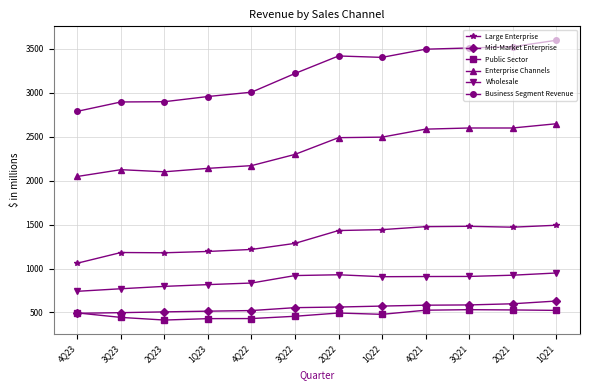

True or false: Public Sector has more than 0 interior local peaks.

True